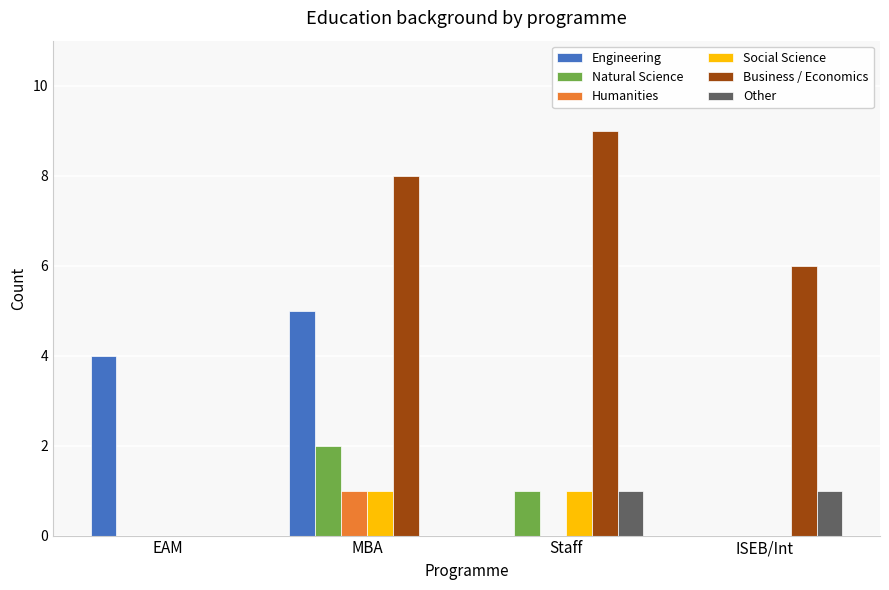

Which series changed the most between EAM and MBA?

Business / Economics